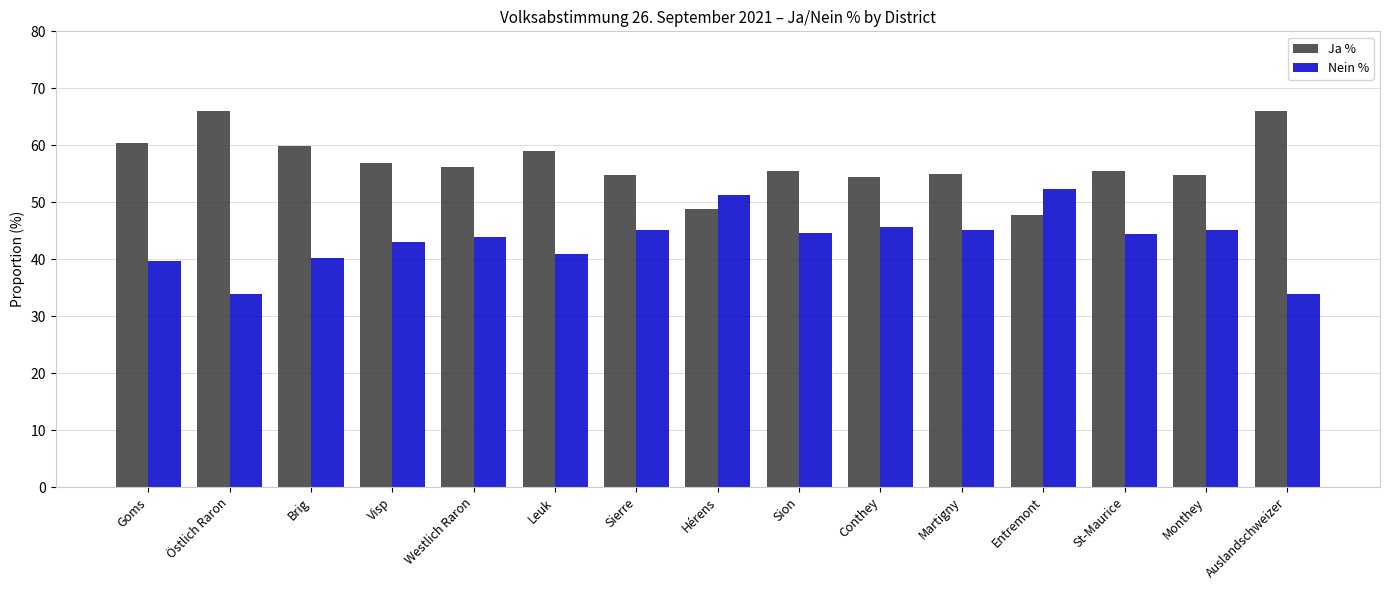

What is the label of the 13th bar from the right?

Brig